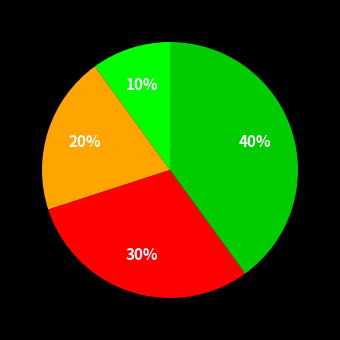

How many slices are in this pie chart?

4